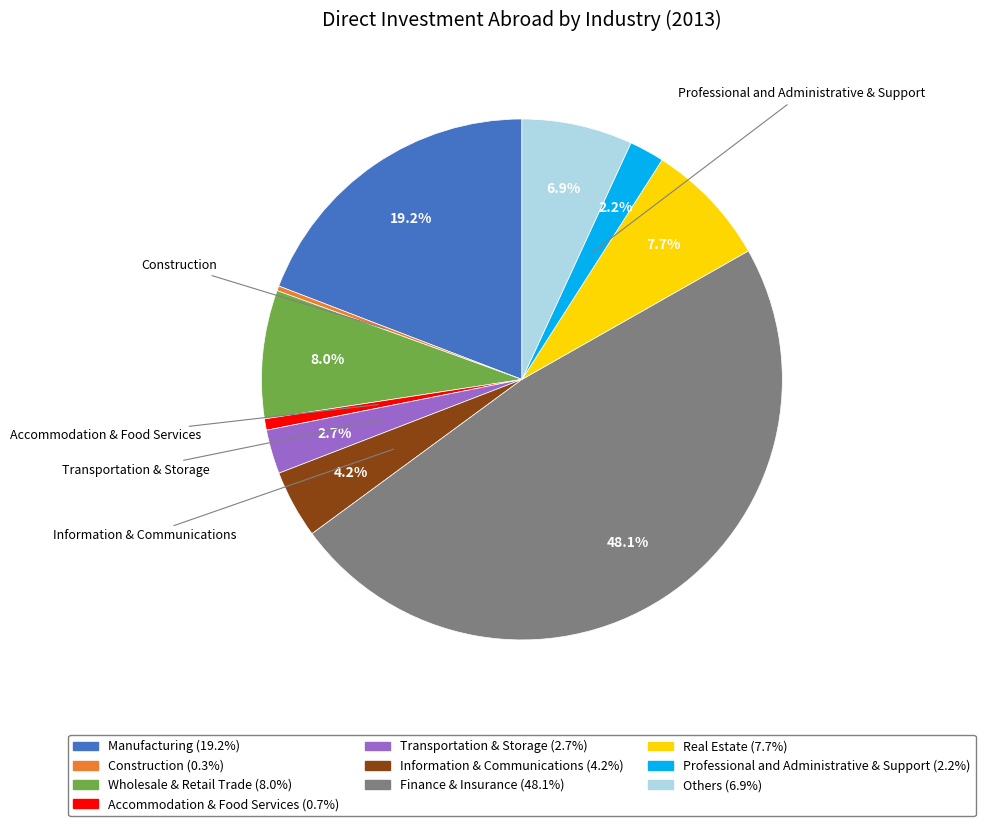

Is there any slice that represents more than half of the pie?

No